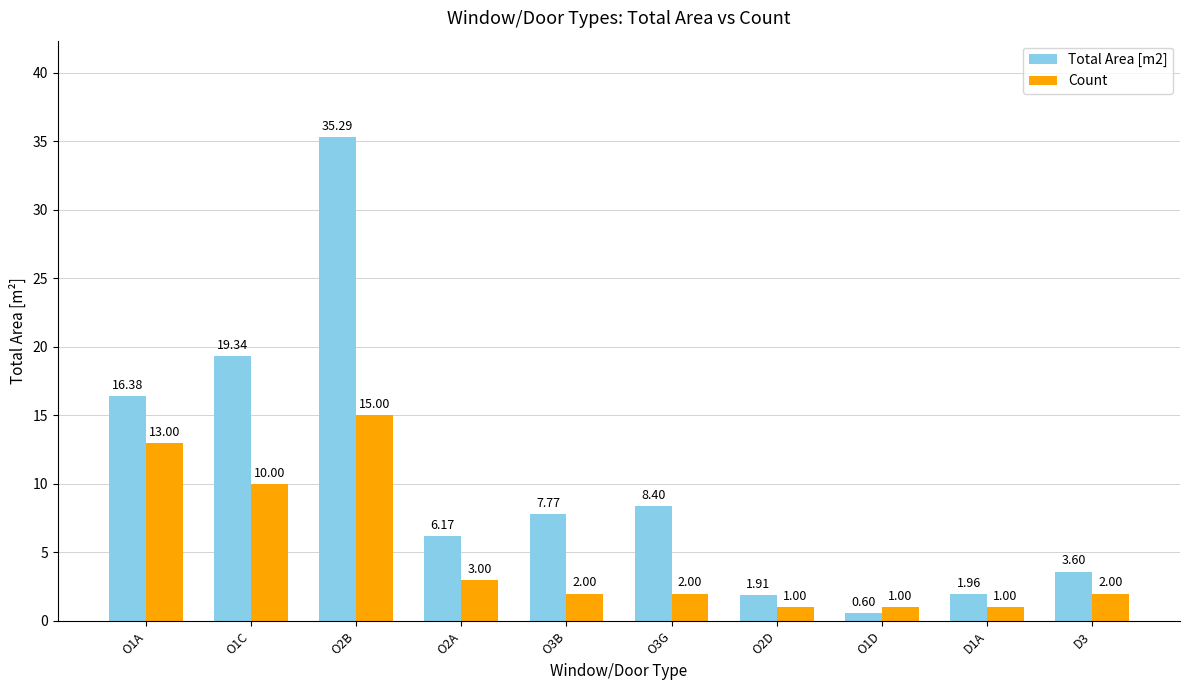

Which category has the highest value across all series?

O2B